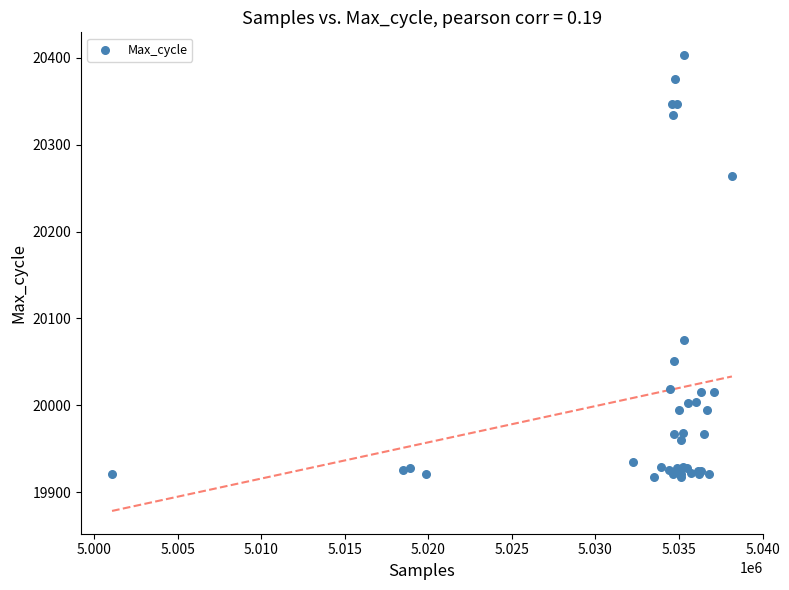

What Y value in the scatter plot is closest to 20160?

20075